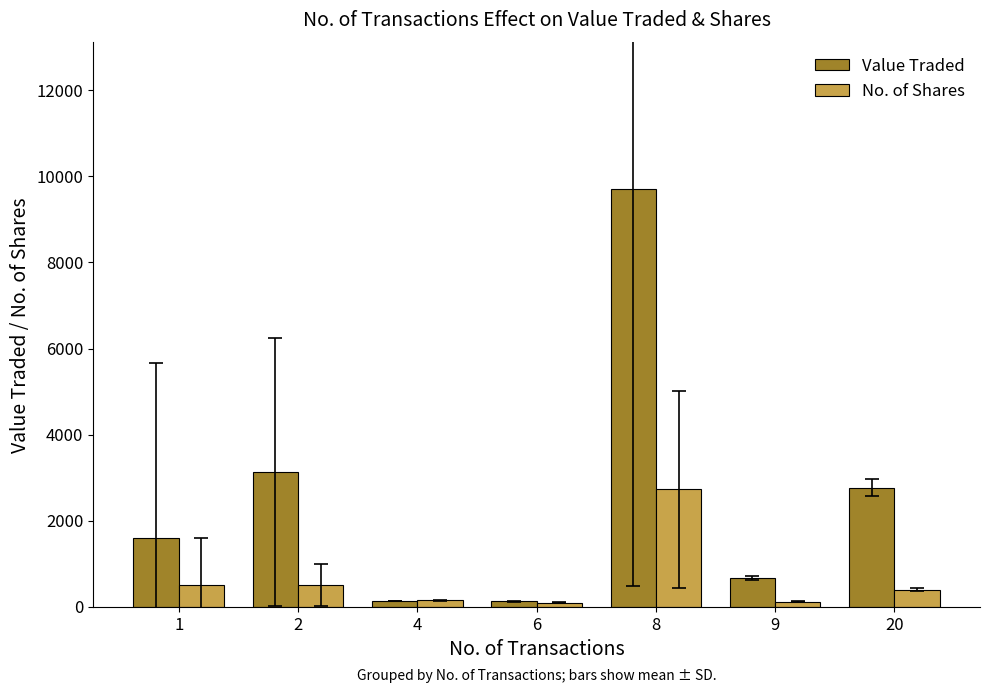

Rank the series at 9 from lowest to highest value.

No. of Shares, Value Traded